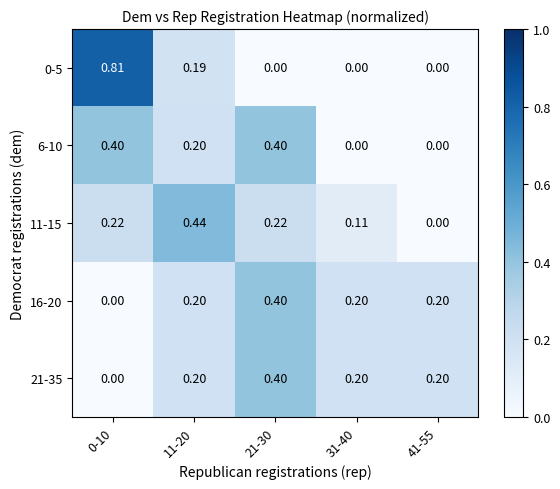

Is the value of 16-20 at 0-10 greater than the value of 11-15 at 0-10?

No